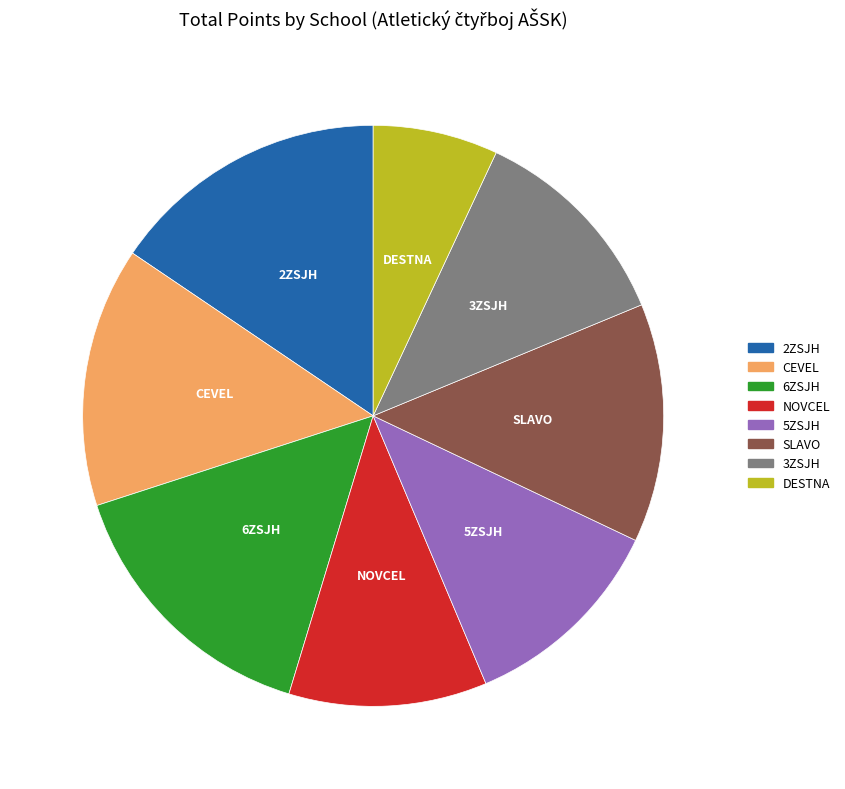

What is the smallest slice in the pie chart?

DESTNA